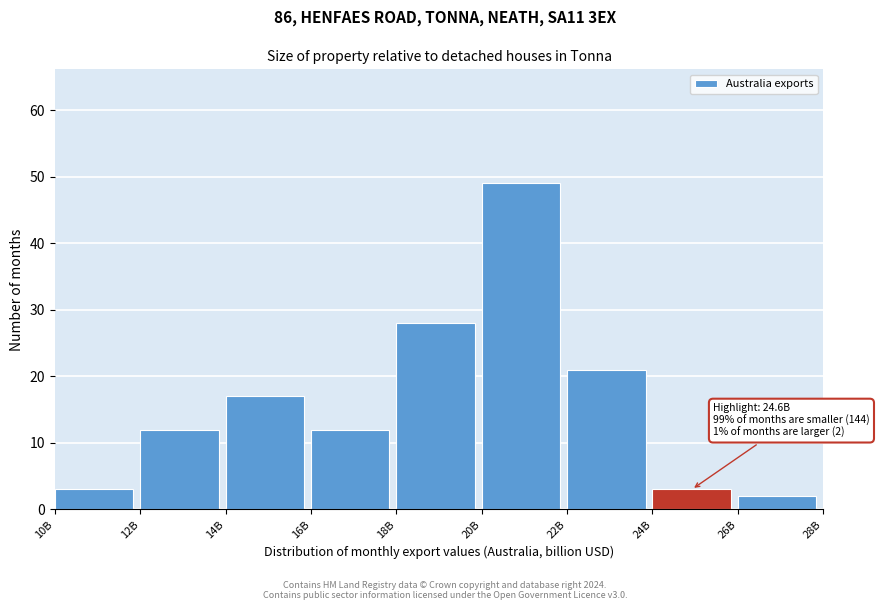

Reading left to right, list all the values displayed in this chart.

10B=3	12B=12	14B=17	16B=12	18B=28	20B=49	22B=21	24B=3	26B=2